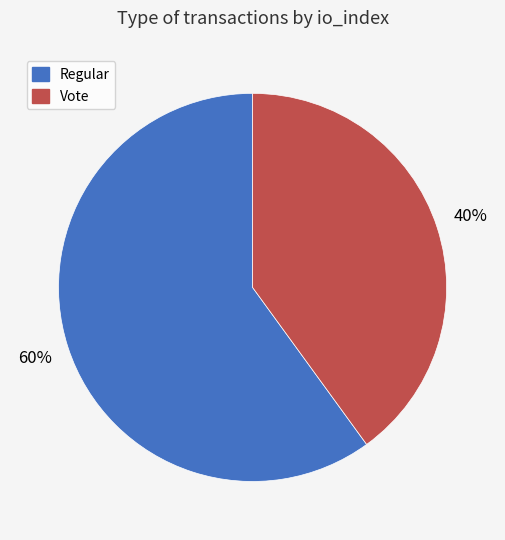

Rank the categories by value from highest to lowest.

Regular, Vote